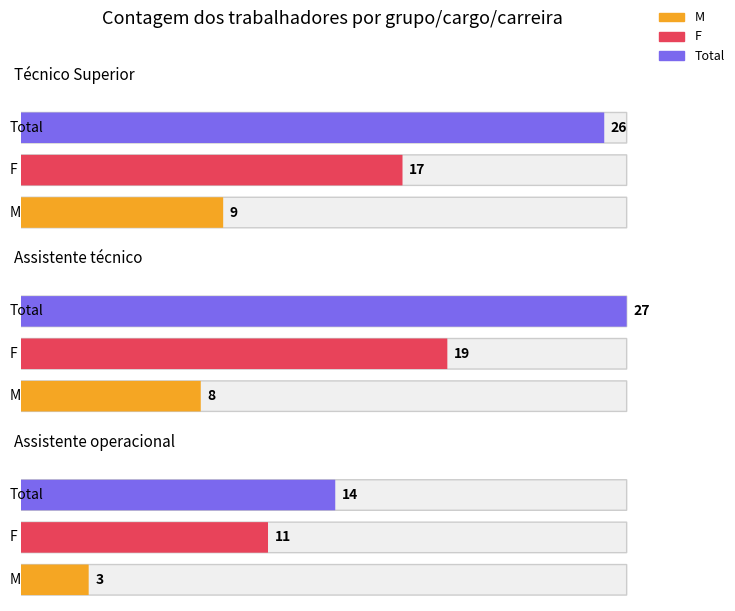

At which category is the sum across all series the highest?

Assistente técnico